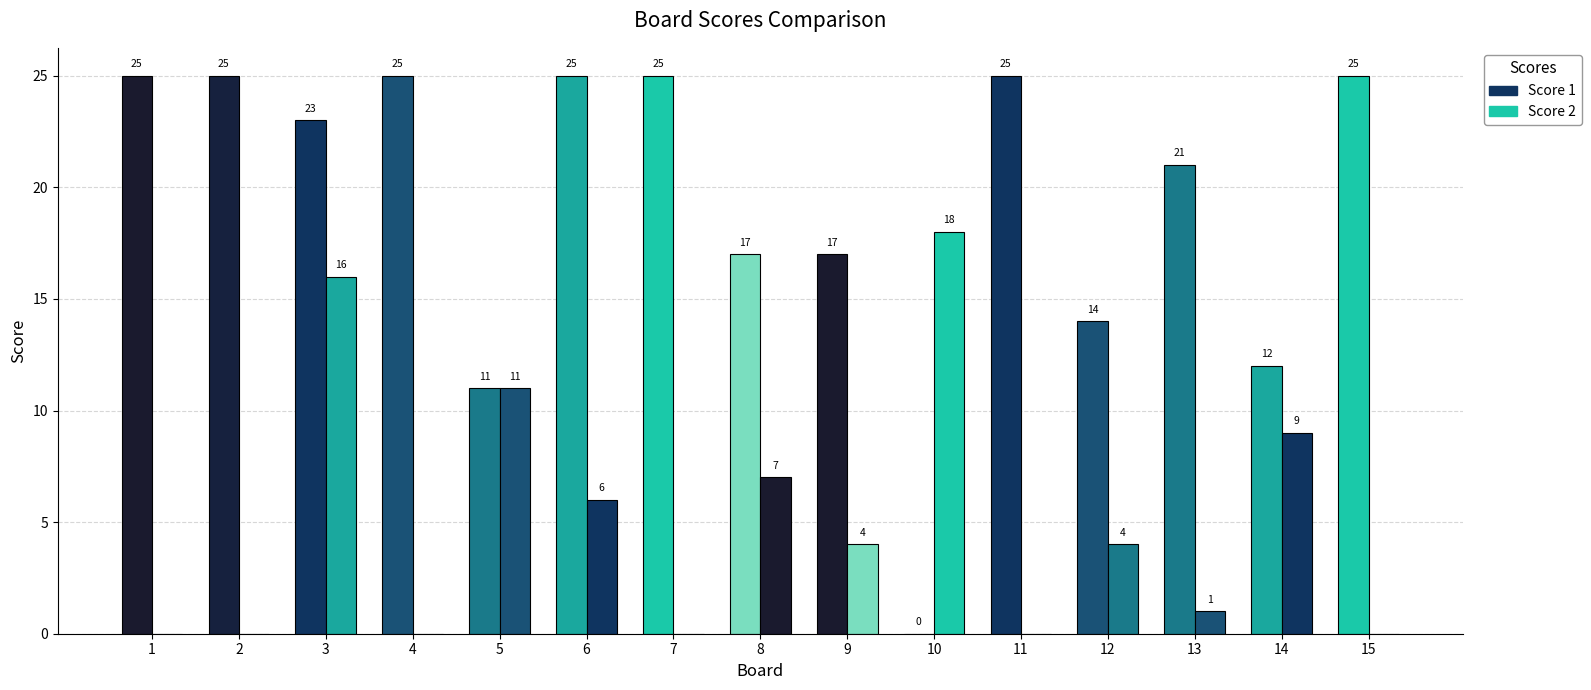

The Score 1 series shows 11 at 7. True or false?

False